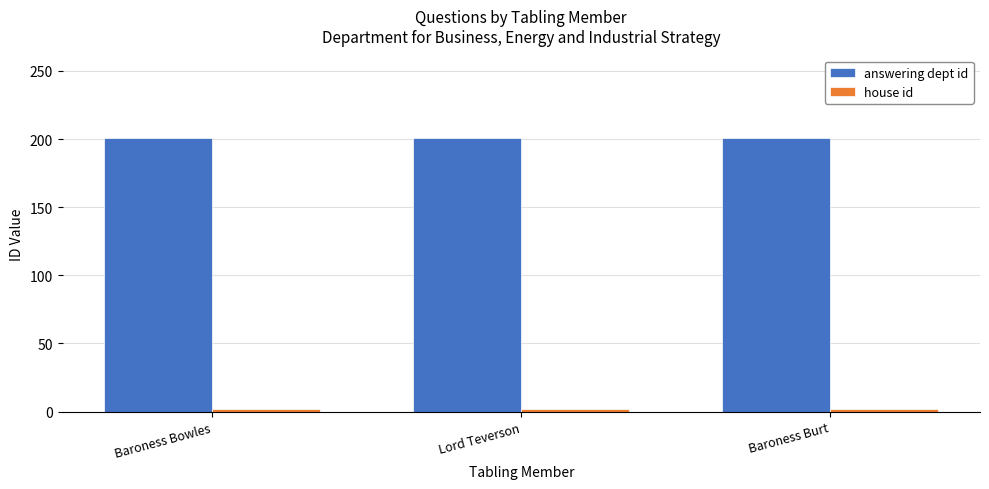

What is the smallest value displayed?

2